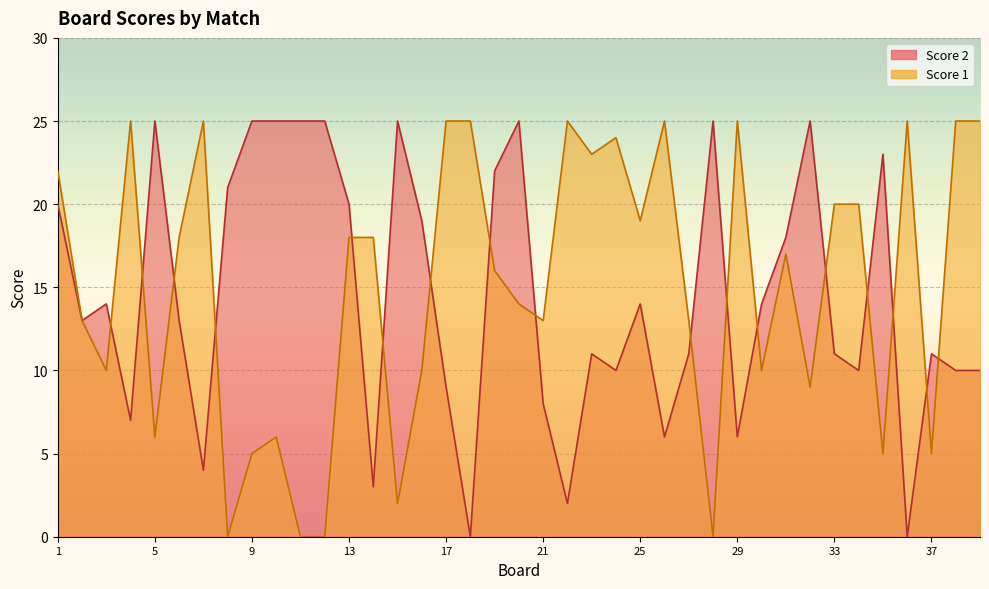

Reading left to right, transcribe all the data shown in this chart.

Score 1: 1=22	2=13	3=10	4=25	5=6	6=18	7=25	8=0	9=5	10=6	11=0	12=0	13=18	14=18	15=2	16=10	17=25	18=25	19=16	20=14	21=13	22=25	23=23	24=24	25=19	26=25	27=13	28=0	29=25	30=10	31=17	32=9	33=20	34=20	35=5	36=25	37=5	38=25	39=25
Score 2: 1=20	2=13	3=14	4=7	5=25	6=13	7=4	8=21	9=25	10=25	11=25	12=25	13=20	14=3	15=25	16=19	17=9	18=0	19=22	20=25	21=8	22=2	23=11	24=10	25=14	26=6	27=11	28=25	29=6	30=14	31=18	32=25	33=11	34=10	35=23	36=0	37=11	38=10	39=10